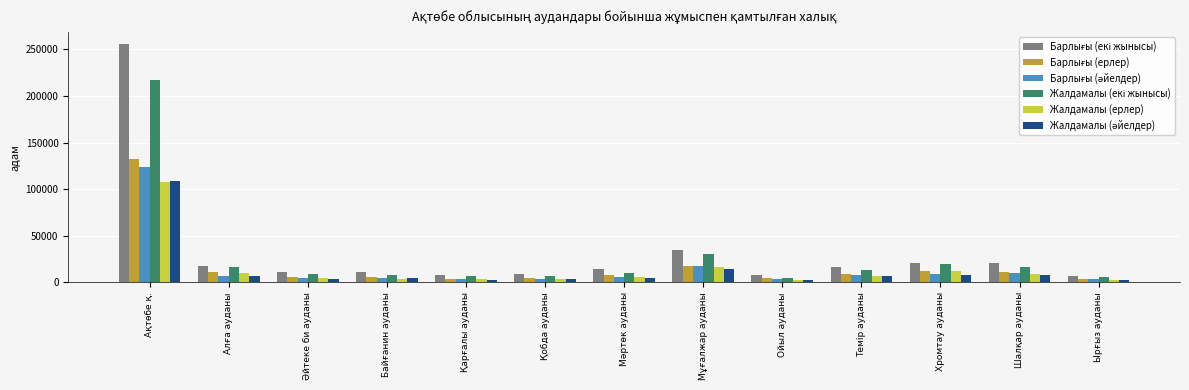

What is the maximum value shown in the chart?

255749